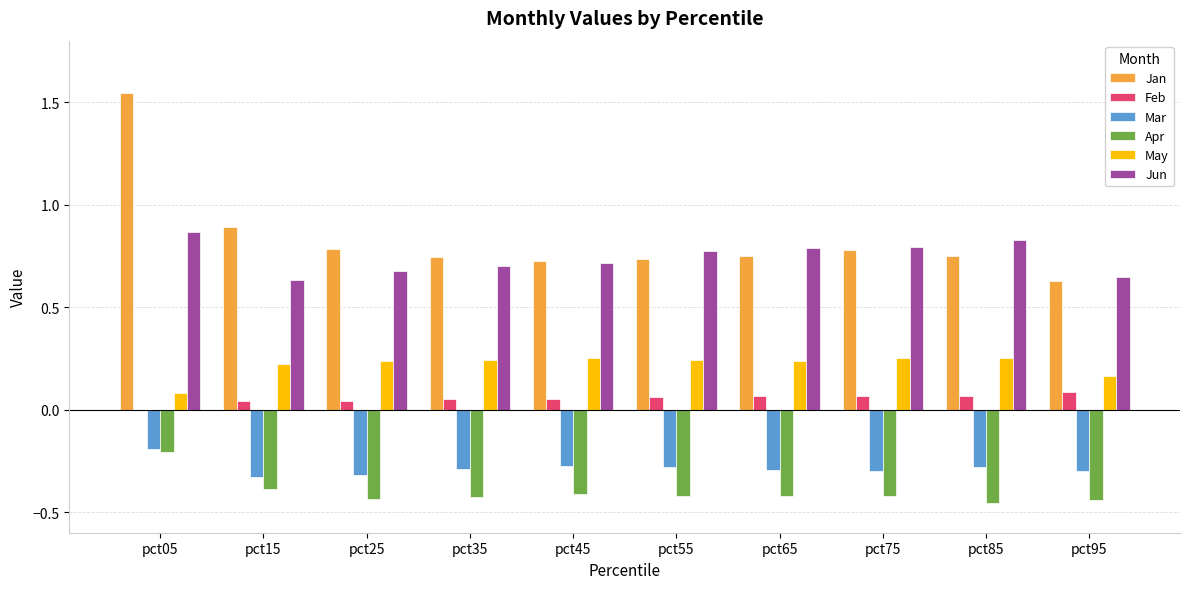

At which category does the chart reach its peak across all series?

pct05